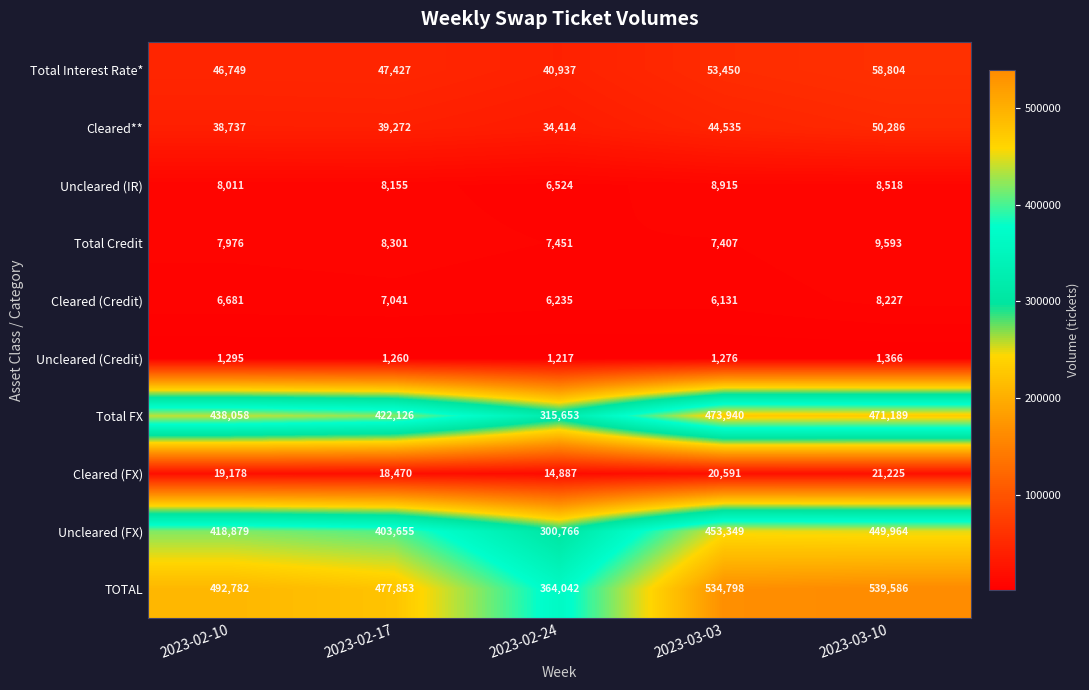

What is the total value across all series at 2023-02-24?

1092126